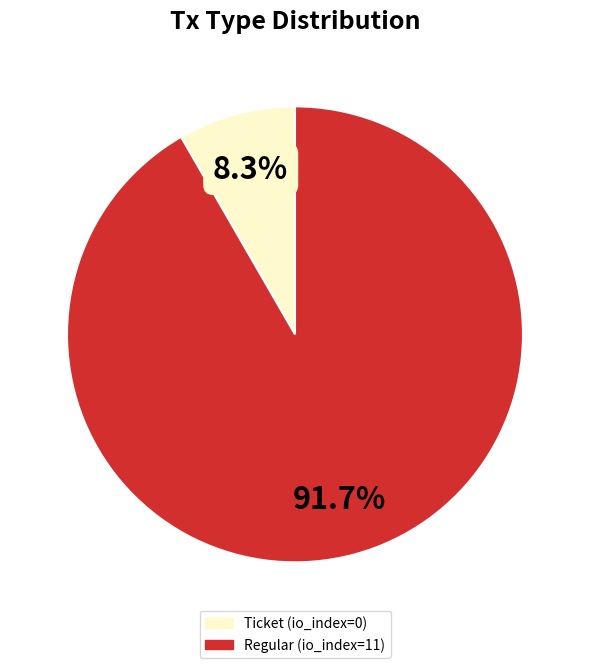

How much of the chart is everything except Ticket (io_index=0)?

91.7%